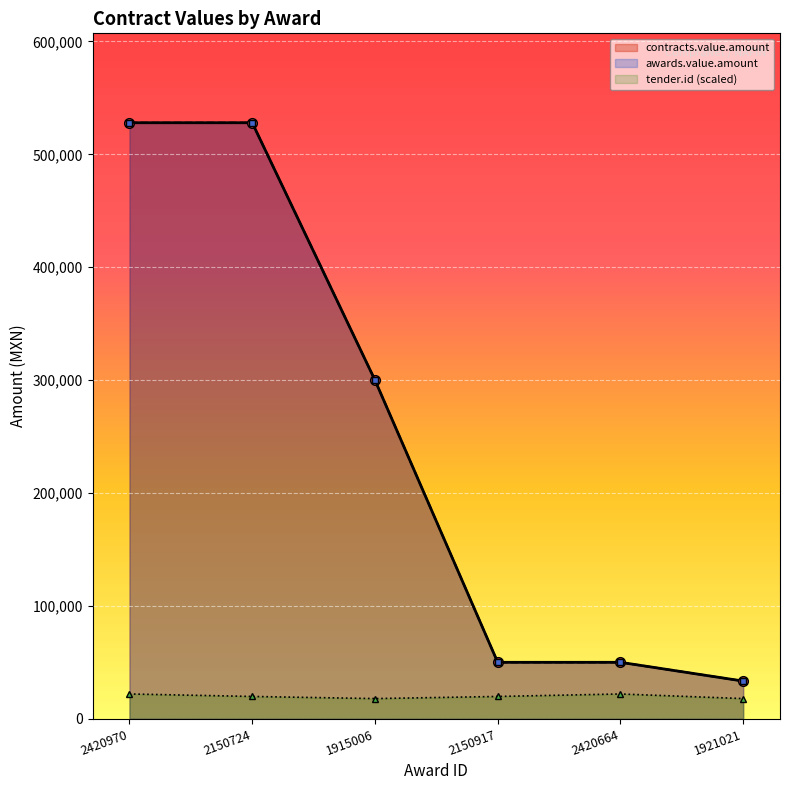

Read the contracts.value.amount value at 2420970.

528000.0